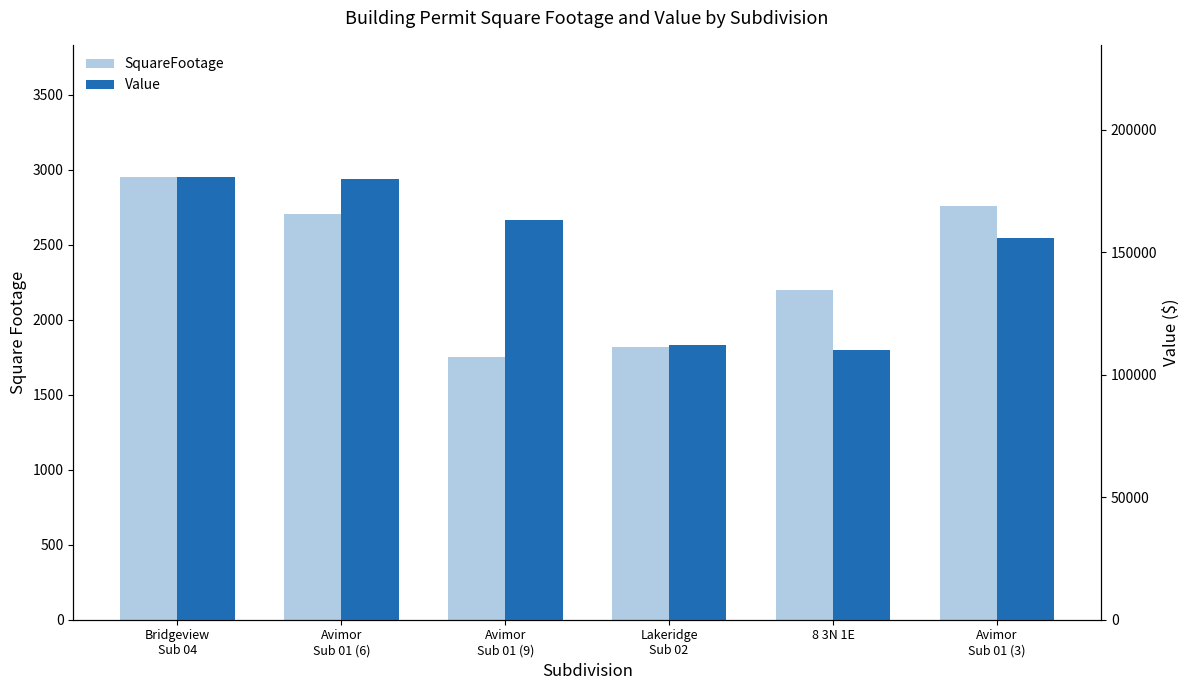

At which category does the chart reach its minimum across all series?

Avimor
Sub 01 (9)